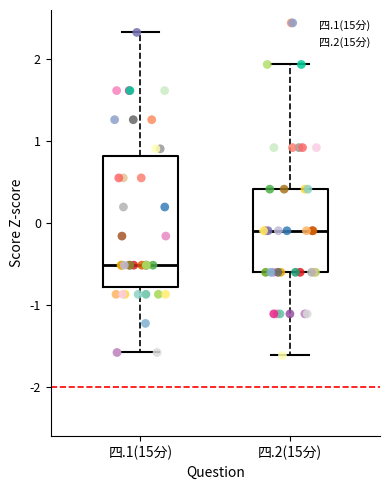

Which box's median line is the lowest?

四.1(15分)